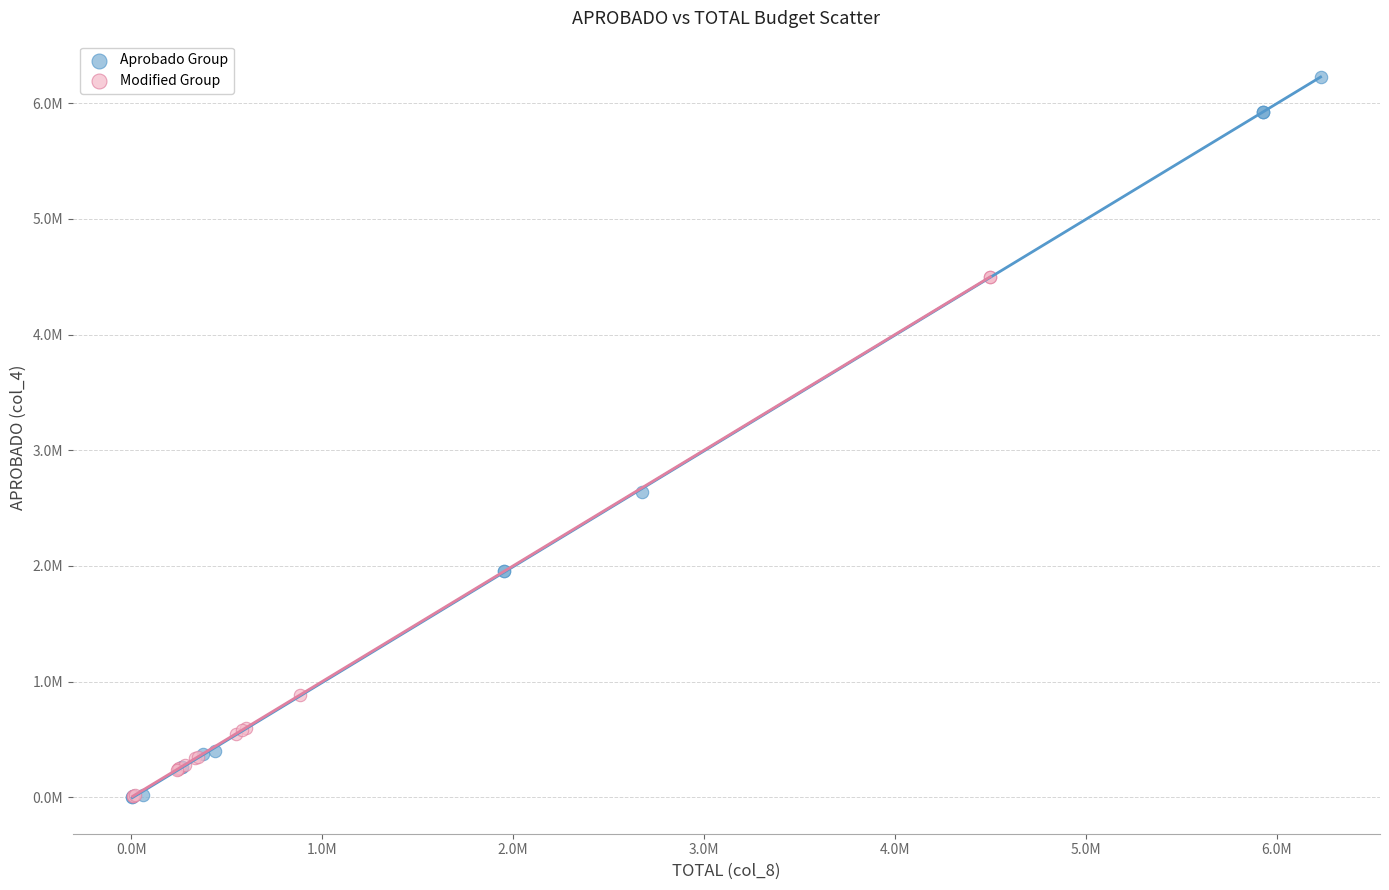

What are all the series names shown in the legend?

Aprobado Group, Modified Group